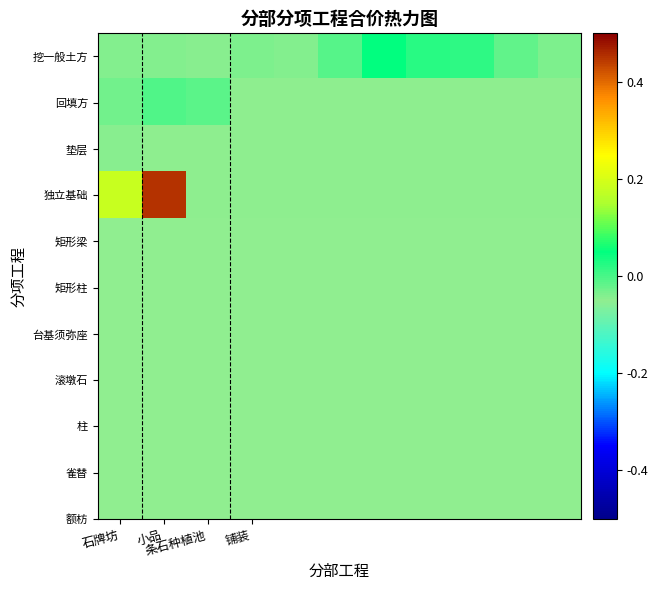

Rank the series by their maximum value, from highest to lowest.

独立基础, 挖一般土方, 回填方, 垫层